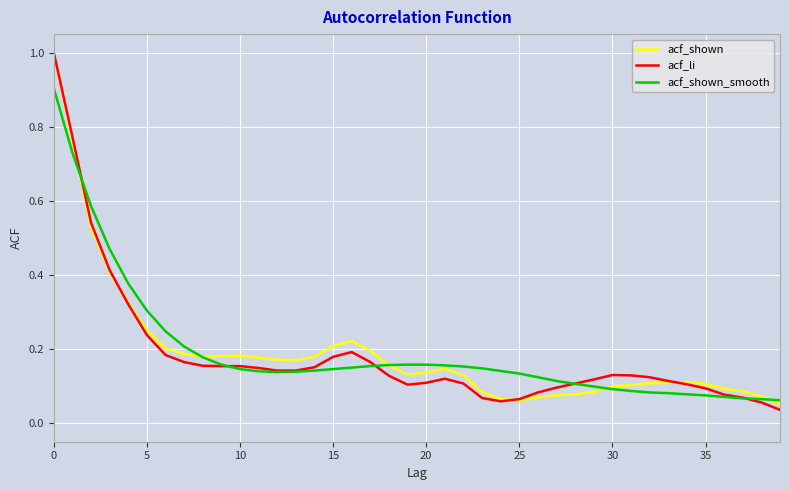

Which series has the widest spread of values?

acf_li